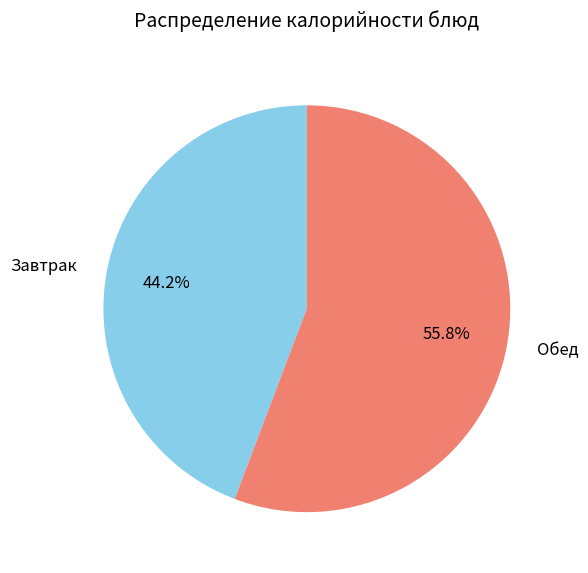

What is the smallest slice in the pie chart?

Завтрак